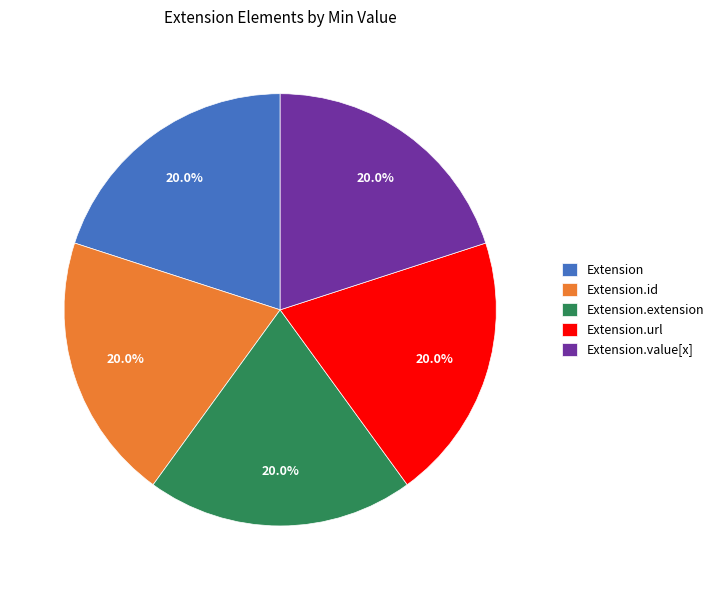

Do Extension.extension and Extension.id together represent more than half of the pie?

No